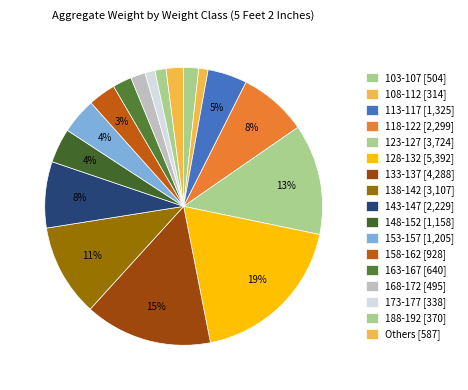

Count the number of slices in the pie.

17